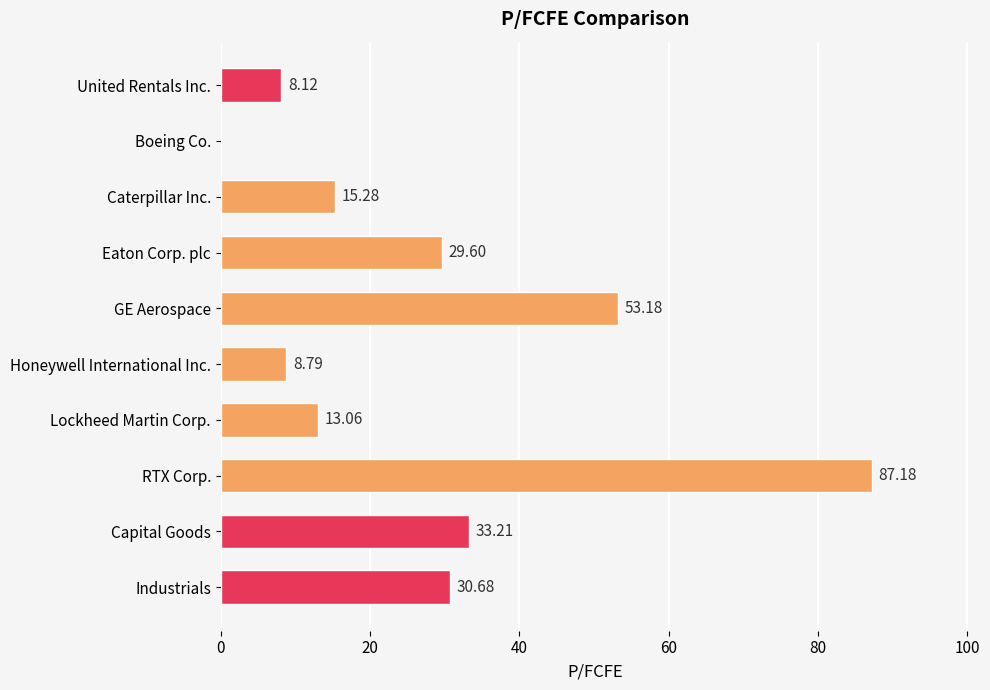

What is the greatest value displayed?

87.2